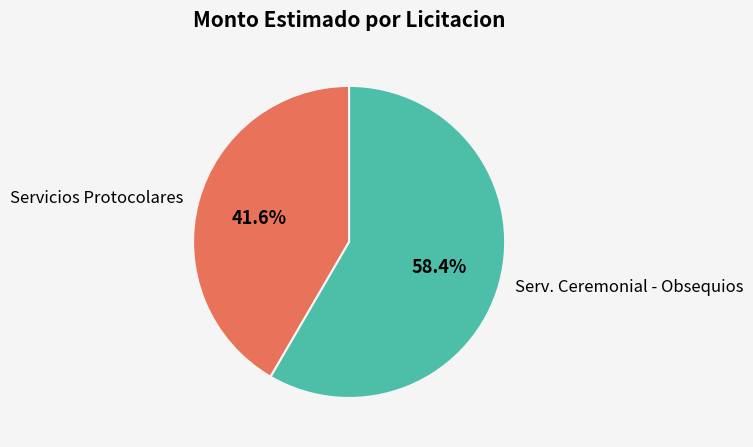

Approximately how many times larger is the value at Servicios Protocolares compared to Serv. Ceremonial - Obsequios?

0.7